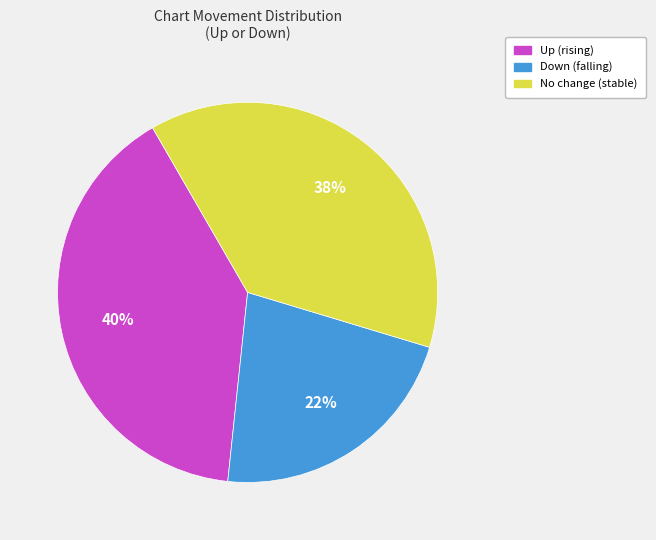

To the nearest percent, what is the difference between the largest and smallest slice percentages?

18%